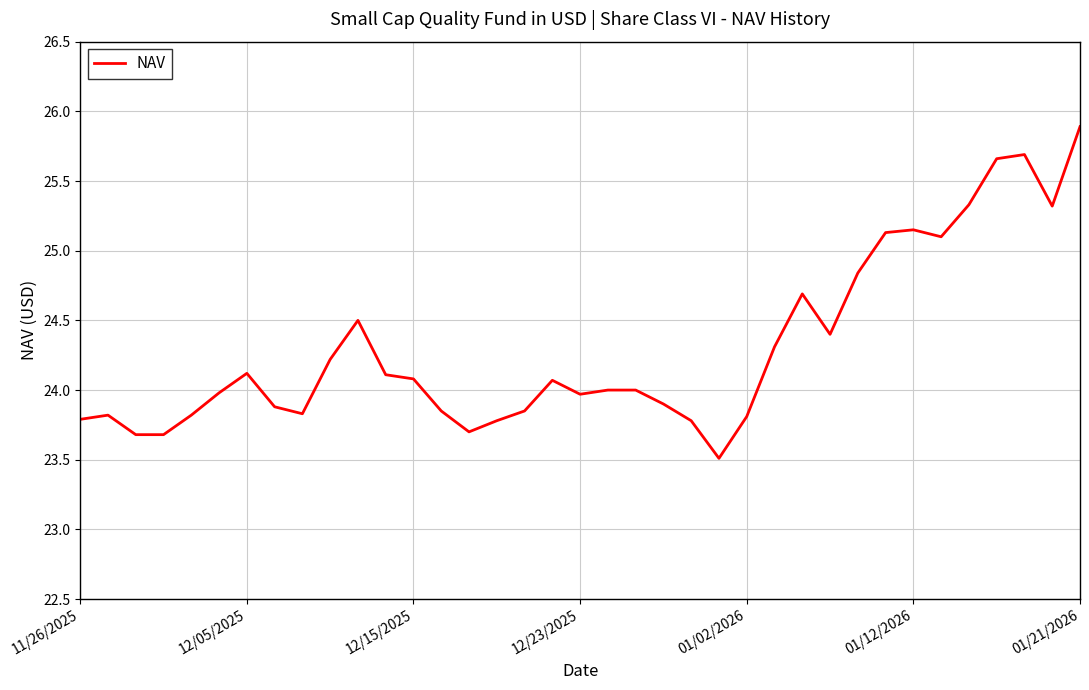

How many lines are shown in the chart?

1